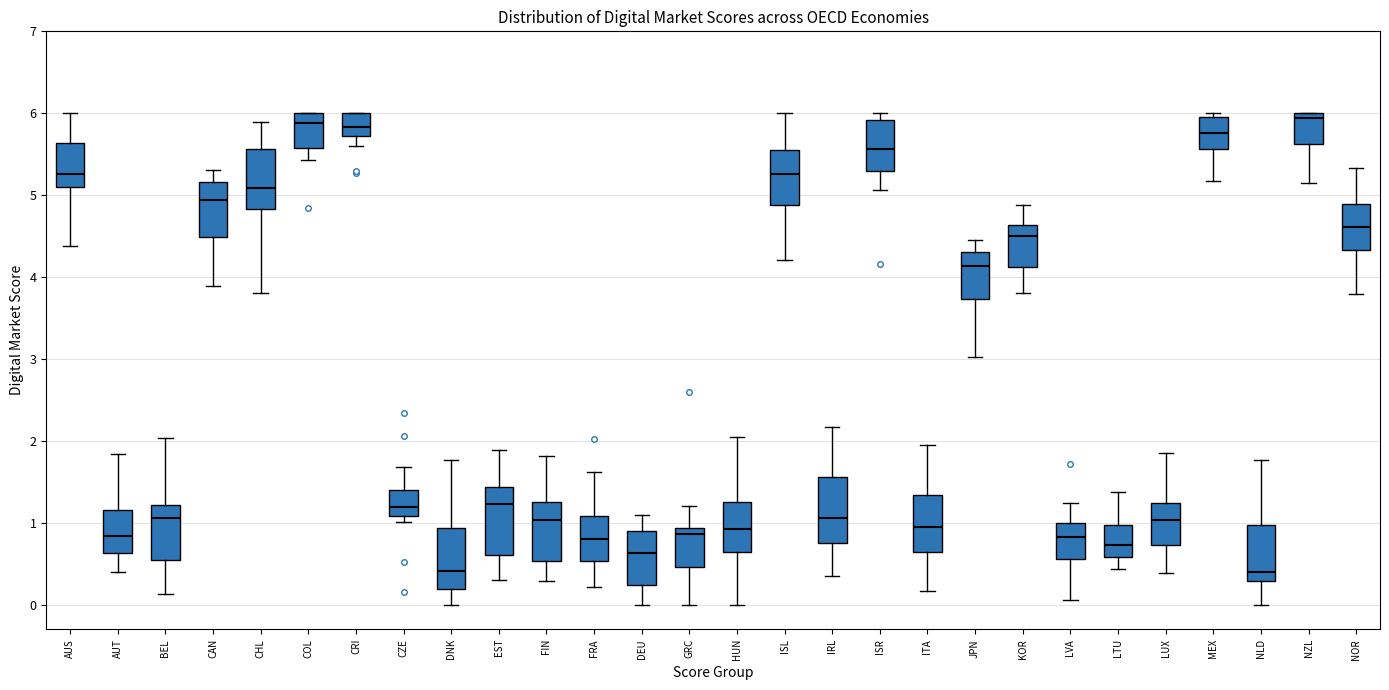

Reading left to right, transcribe this box plot: for each box, give where its median line is, the range the box spans, and where its two whiskers end, as read against the y-axis. The values are not printed on the chart, so give them approximately, as read against the axis.

AUS: median 5.3, box 5.1 to 5.6, whiskers 4.4 to 6.0
AUT: median 0.8, box 0.6 to 1.2, whiskers 0.4 to 1.8
BEL: median 1.1, box 0.5 to 1.2, whiskers 0.1 to 2.0
CAN: median 4.9, box 4.5 to 5.2, whiskers 3.9 to 5.3
CHL: median 5.1, box 4.8 to 5.6, whiskers 3.8 to 5.9
COL: median 5.9, box 5.6 to 6.0, whiskers 5.4 to 6.0
CRI: median 5.8, box 5.7 to 6.0, whiskers 5.6 to 6.0
CZE: median 1.2, box 1.1 to 1.4, whiskers 1.0 to 1.7
DNK: median 0.4, box 0.2 to 0.9, whiskers 0.0 to 1.8
EST: median 1.2, box 0.6 to 1.4, whiskers 0.3 to 1.9
FIN: median 1.0, box 0.5 to 1.2, whiskers 0.3 to 1.8
FRA: median 0.8, box 0.5 to 1.1, whiskers 0.2 to 1.6
DEU: median 0.6, box 0.2 to 0.9, whiskers 0.0 to 1.1
GRC: median 0.9 (just below the box's upper edge), box 0.5 to 0.9, whiskers 0.0 to 1.2
HUN: median 0.9, box 0.6 to 1.3, whiskers 0.0 to 2.0
ISL: median 5.3, box 4.9 to 5.6, whiskers 4.2 to 6.0
IRL: median 1.1, box 0.7 to 1.6, whiskers 0.4 to 2.2
ISR: median 5.6, box 5.3 to 5.9, whiskers 5.1 to 6.0
ITA: median 0.9, box 0.6 to 1.3, whiskers 0.2 to 2.0
JPN: median 4.1, box 3.7 to 4.3, whiskers 3.0 to 4.4
KOR: median 4.5, box 4.1 to 4.6, whiskers 3.8 to 4.9
LVA: median 0.8, box 0.6 to 1.0, whiskers 0.1 to 1.2
LTU: median 0.7, box 0.6 to 1.0, whiskers 0.4 to 1.4
LUX: median 1.0, box 0.7 to 1.2, whiskers 0.4 to 1.8
MEX: median 5.8, box 5.6 to 6.0, whiskers 5.2 to 6.0 (just above the box's upper edge)
NLD: median 0.4, box 0.3 to 1.0, whiskers 0.0 to 1.8
NZL: median 5.9, box 5.6 to 6.0, whiskers 5.1 to 6.0
NOR: median 4.6, box 4.3 to 4.9, whiskers 3.8 to 5.3